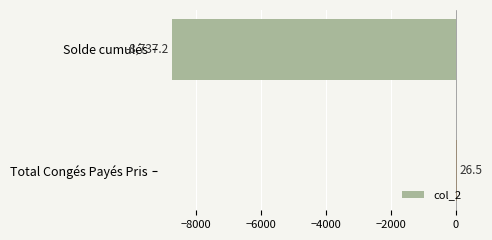

How many distinct data groups are displayed?

1